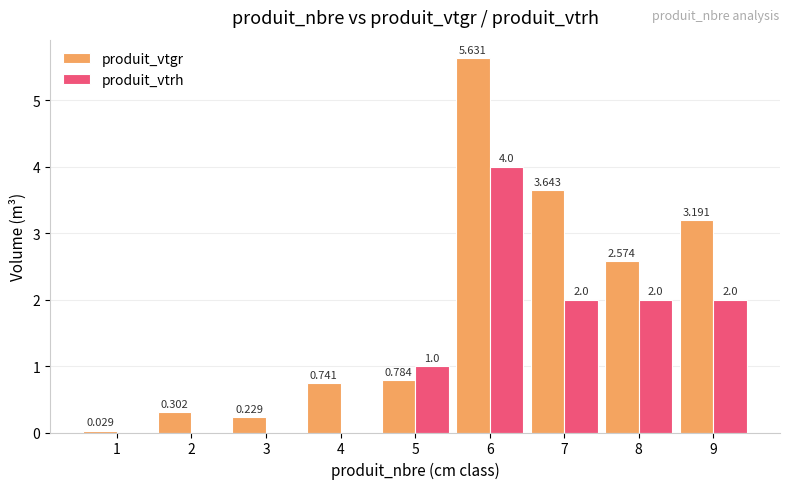

At which label does produit_vtrh reach its peak?

6